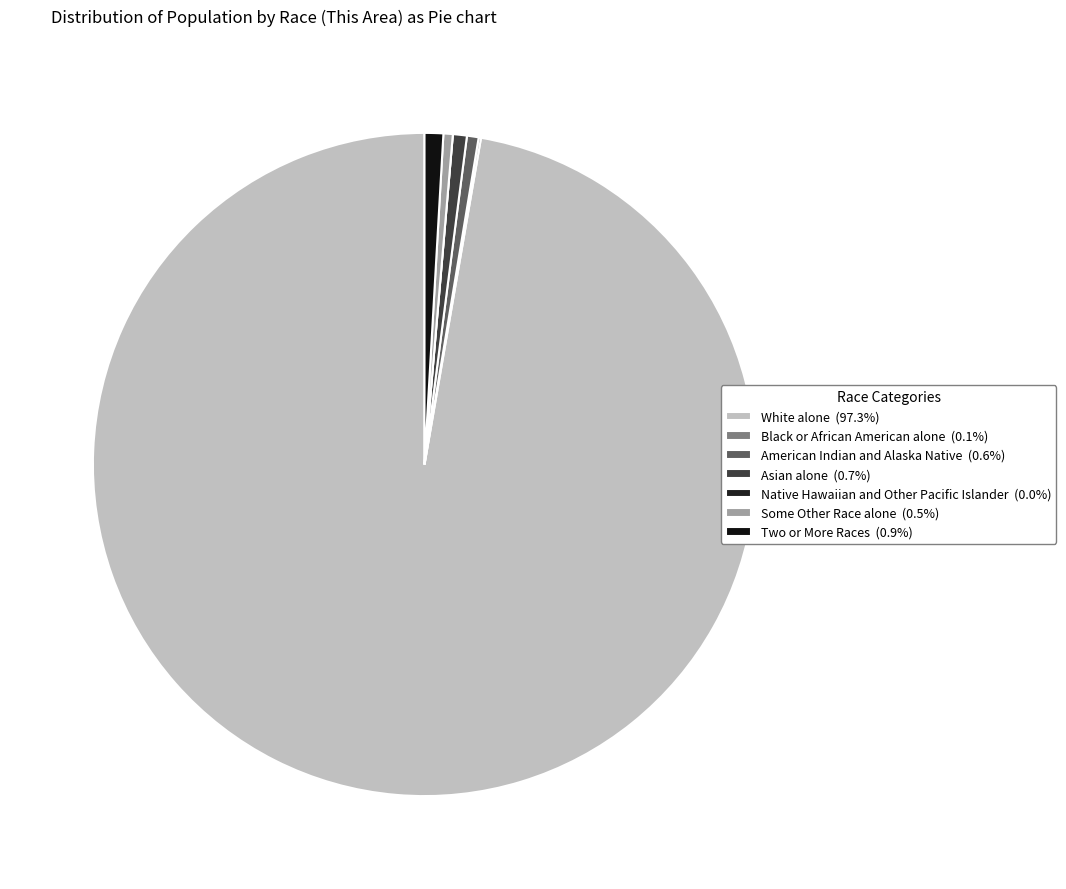

What is the majority slice?

White alone